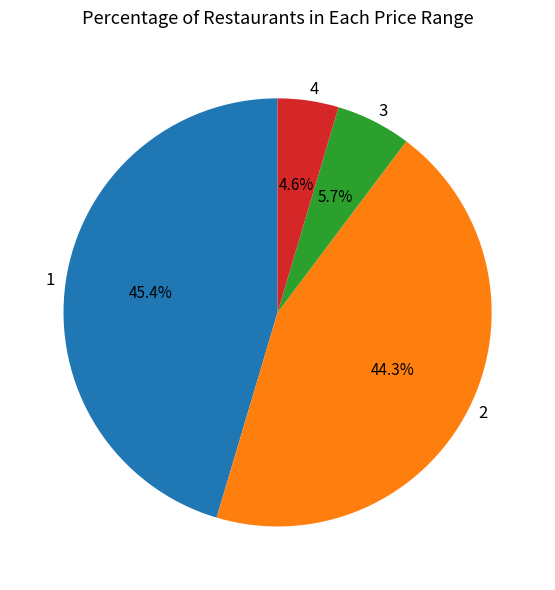

Count the number of slices in the pie.

4